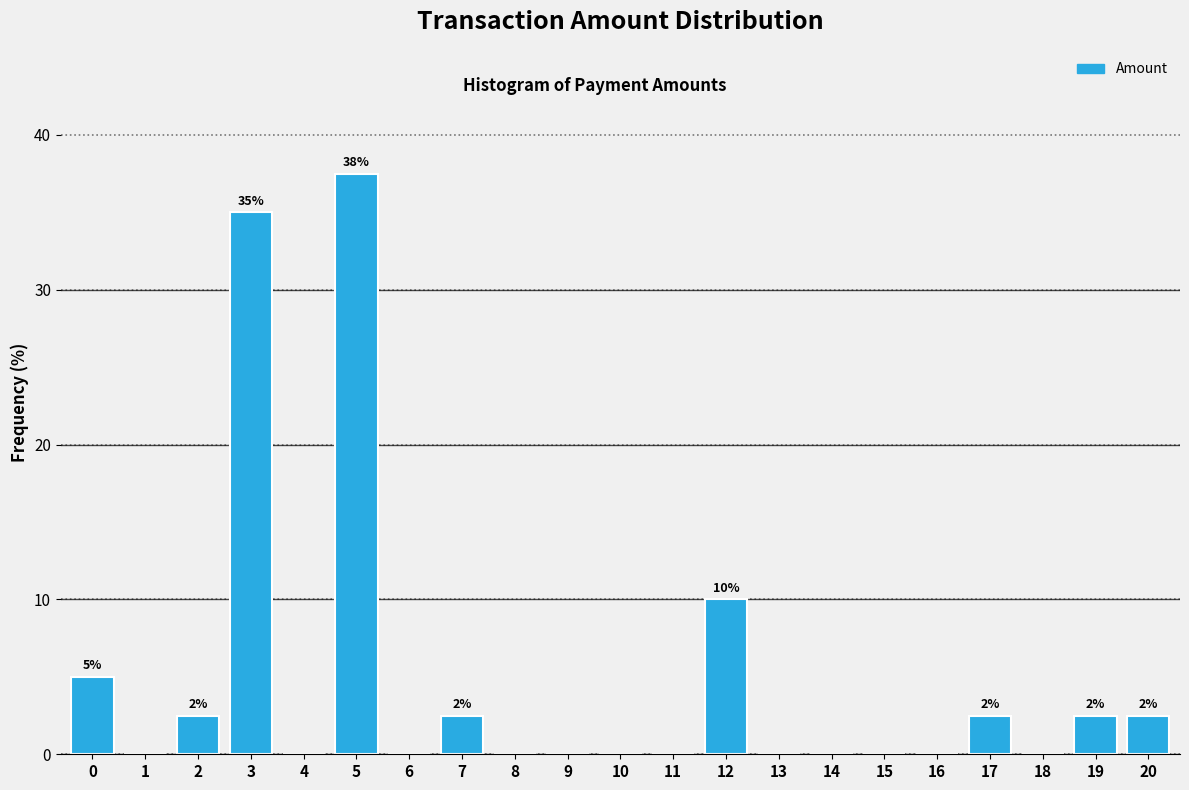

Reading left to right, list all the values displayed in this chart.

0=5.0	1=0.0	2=2.5	3=35.0	4=0.0	5=37.5	6=0.0	7=2.5	8=0.0	9=0.0	10=0.0	11=0.0	12=10.0	13=0.0	14=0.0	15=0.0	16=0.0	17=2.5	18=0.0	19=2.5	20=2.5